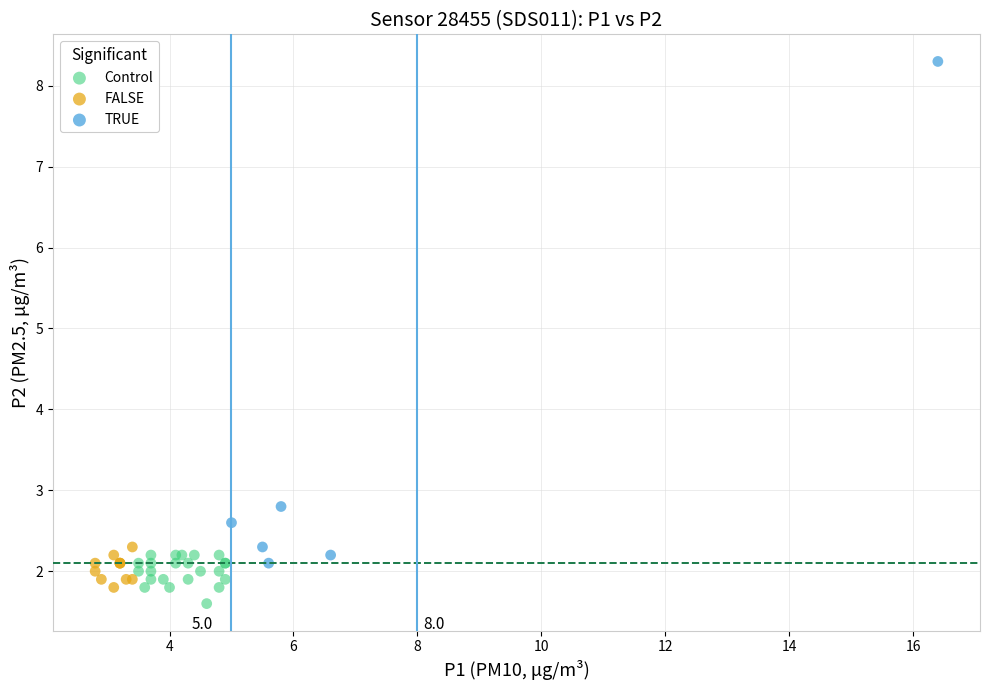

What are all the series names shown in the legend?

Control, FALSE, TRUE